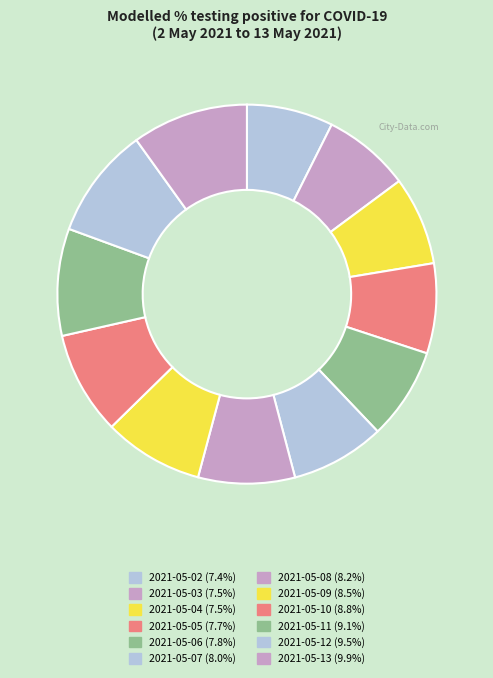

To the nearest percent, what is the difference between the largest and smallest slice percentages?

3%